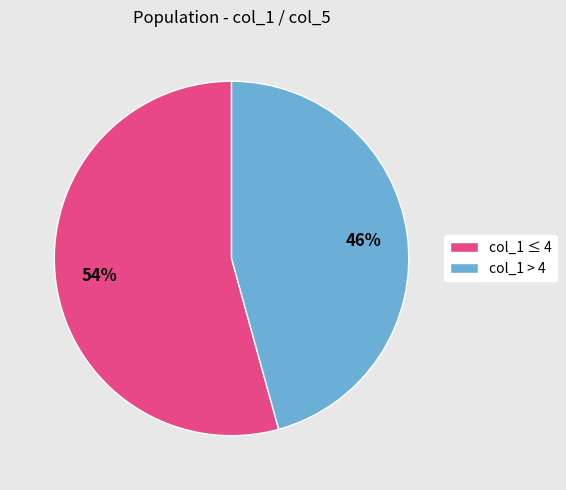

True or false: col_1 ≤ 4 accounts for 44% of the total.

False